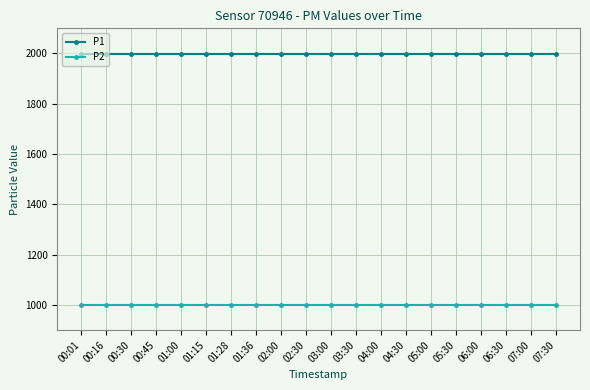

At how many categories does at least one series exceed 1803?

20